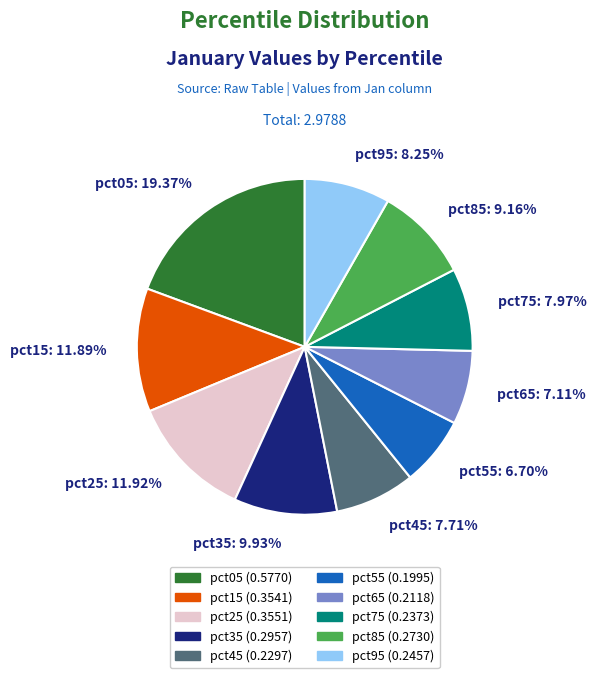

What percentage is NOT represented by pct35?

90.1%